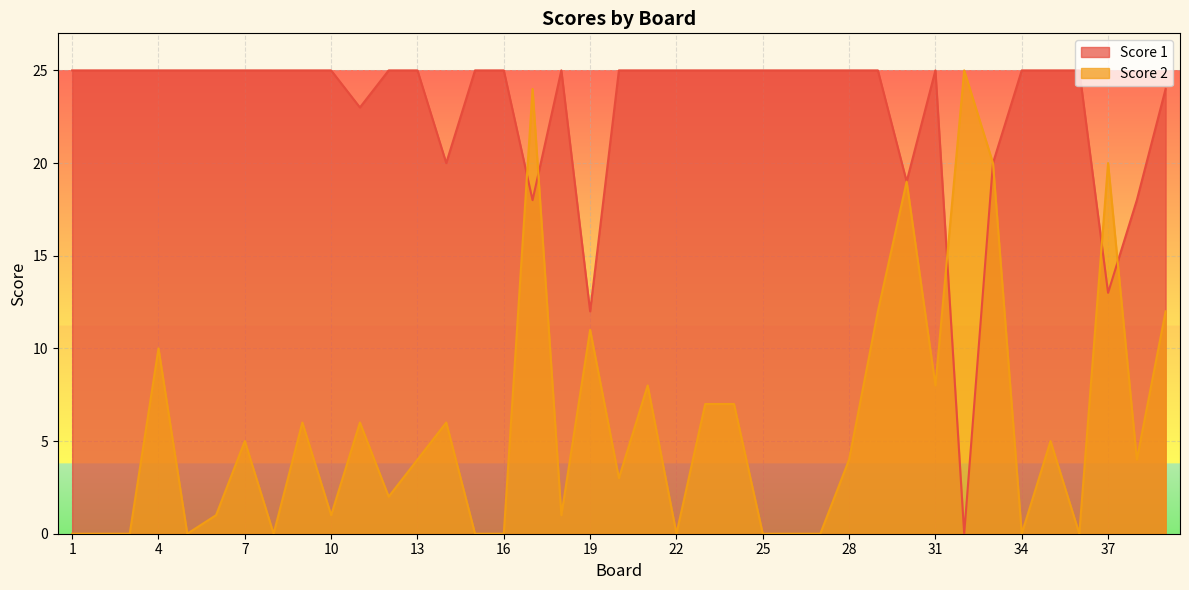

How many values in the Score 2 series are below 4?

18